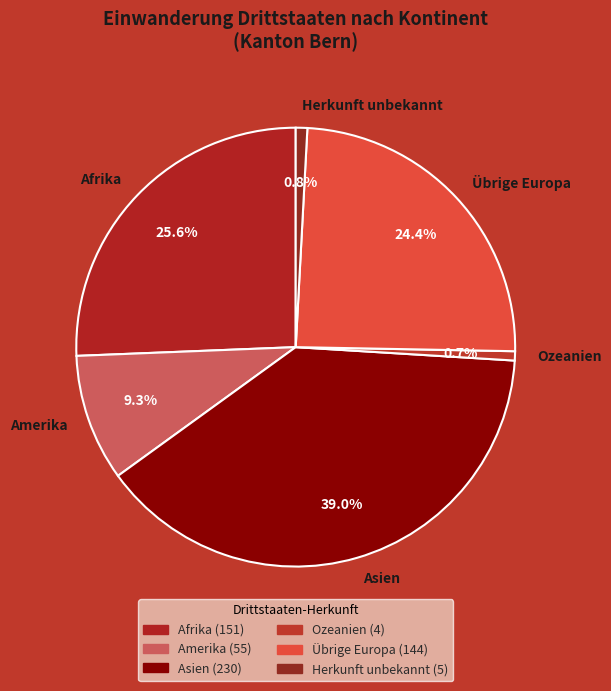

How many segments does this pie chart have?

6